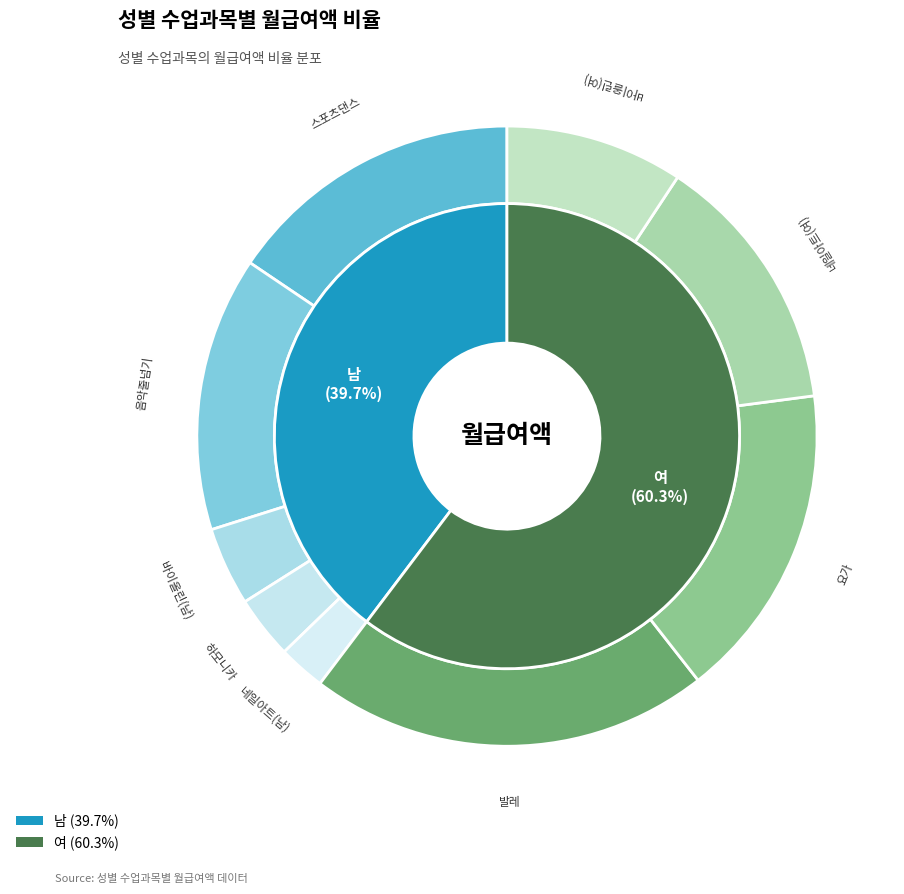

To the nearest percent, what portion does 요가 represent?

17%